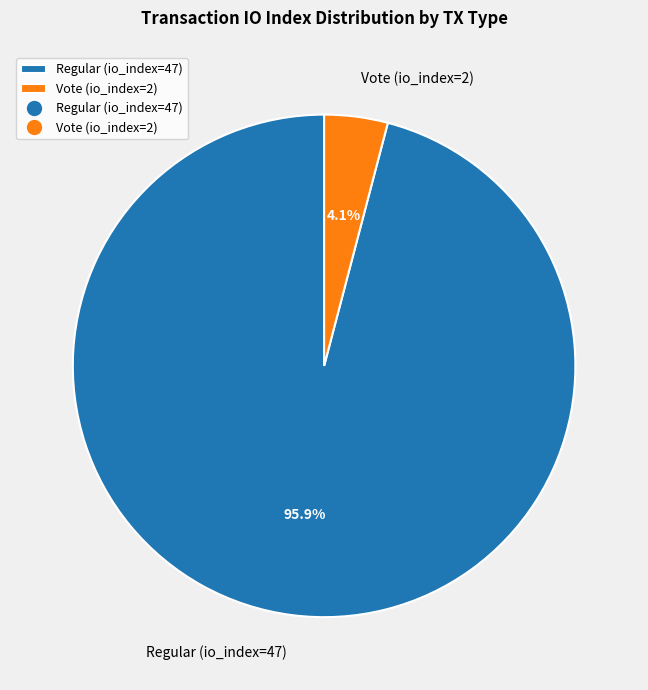

Which slice is the smallest?

Vote (io_index=2)